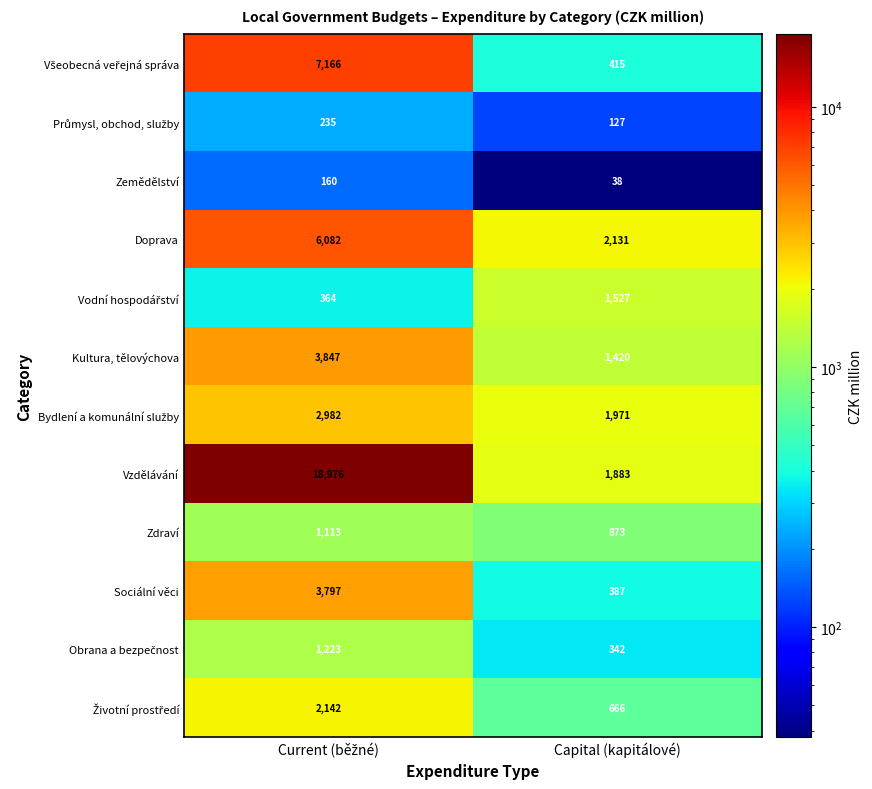

What is the sum of all Zemědělství values?

198